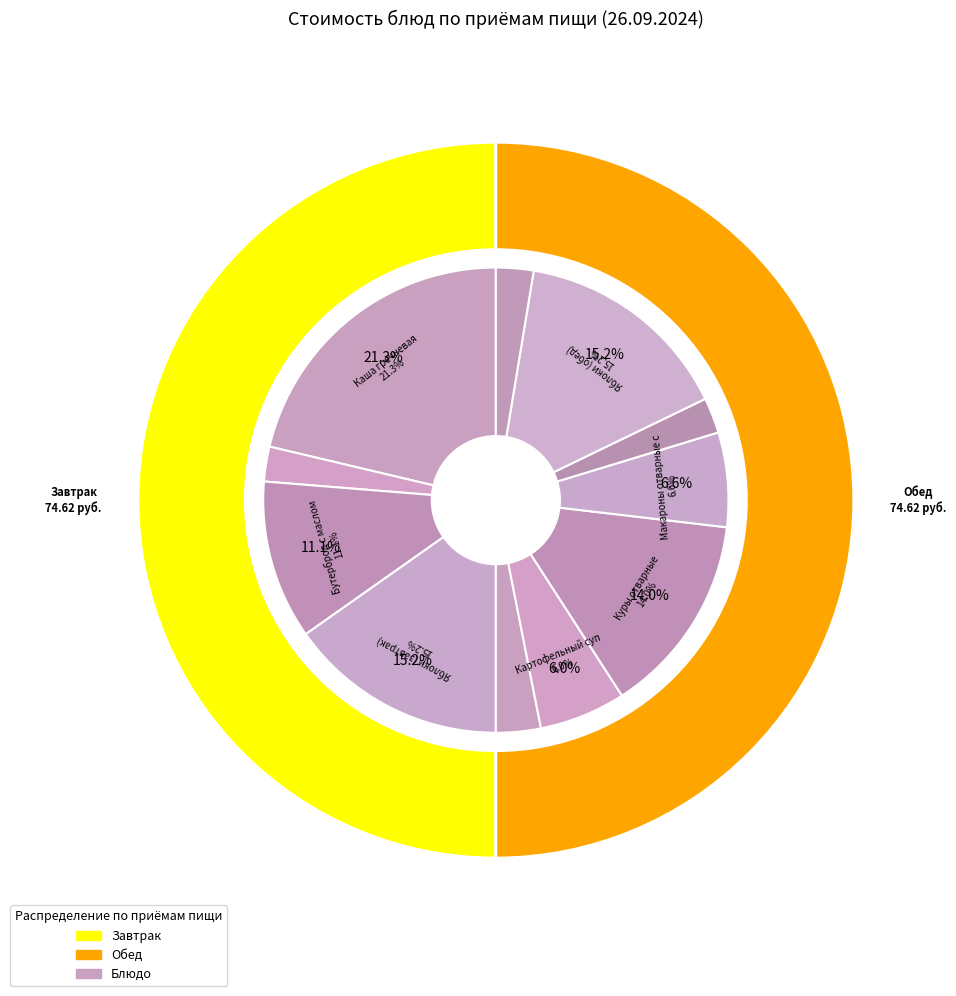

What portion of the pie excludes Куры отварные?

86.0%